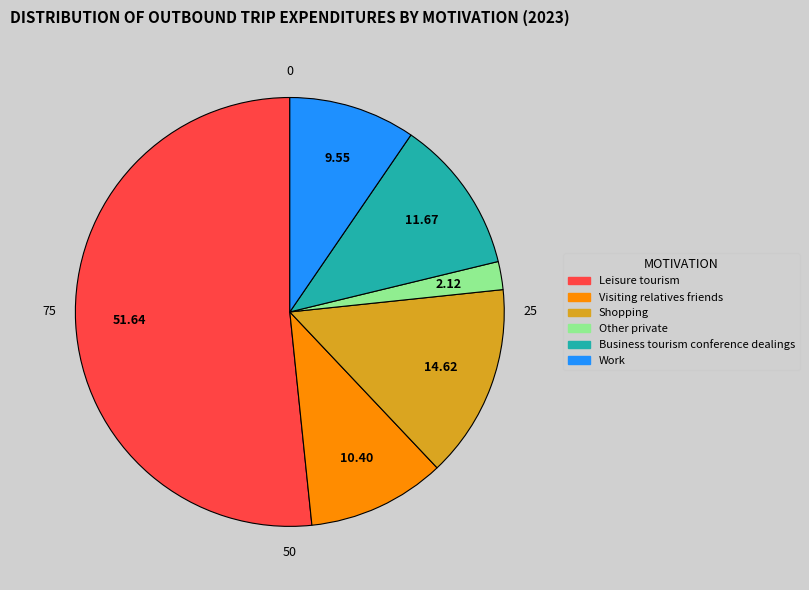

What is the ratio of the value at Shopping to the value at Leisure tourism?

0.3